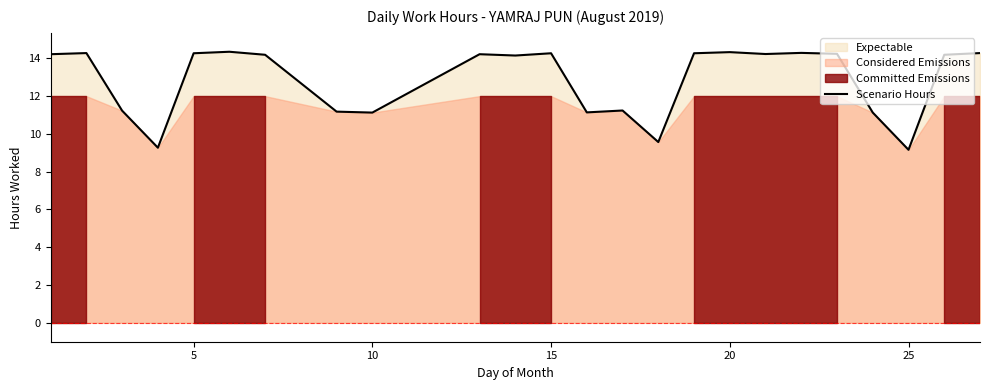

What is the value of the 6th point from the left?

14.3